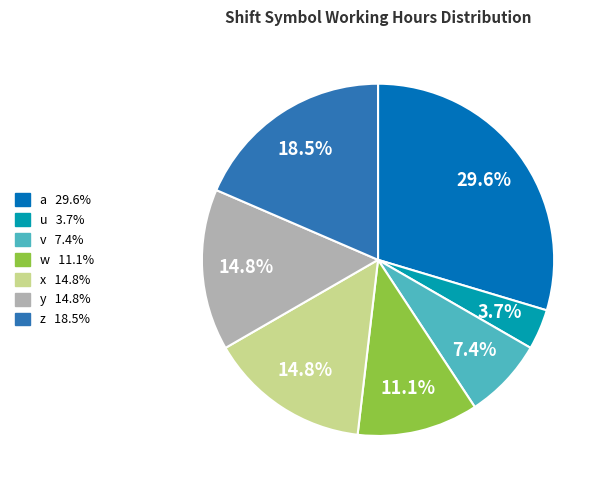

What portion of the pie excludes u?

96.3%